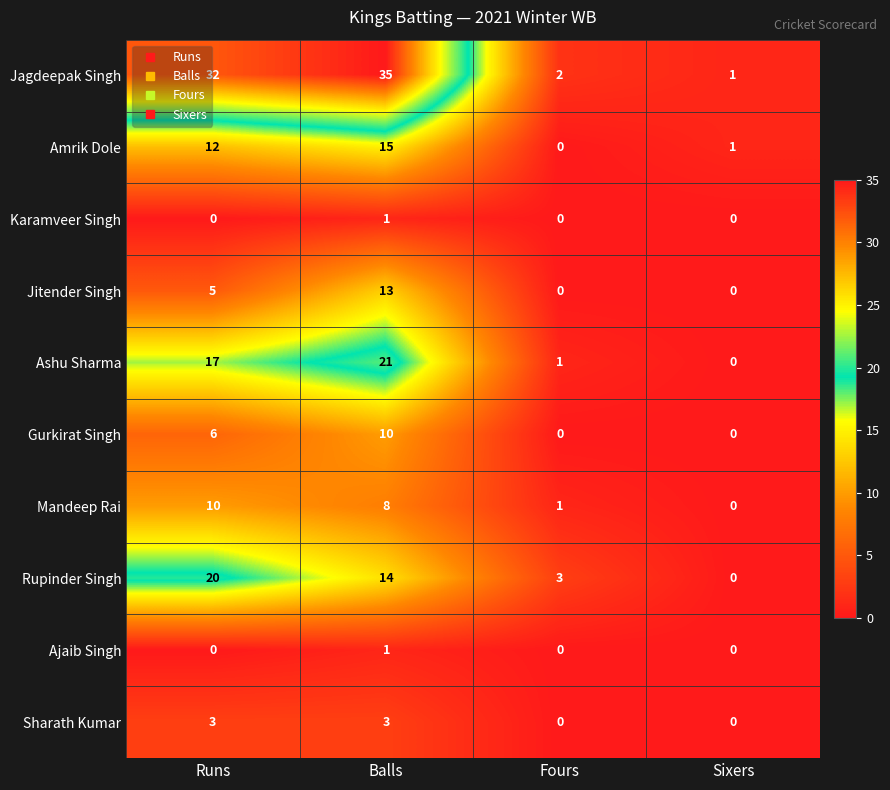

What is the difference between the second highest and minimum values in the Jagdeepak Singh series?

31